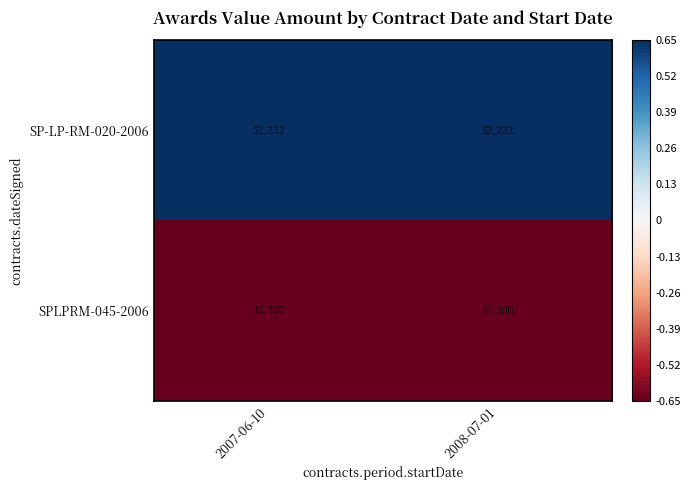

How many data points does each series have?

2